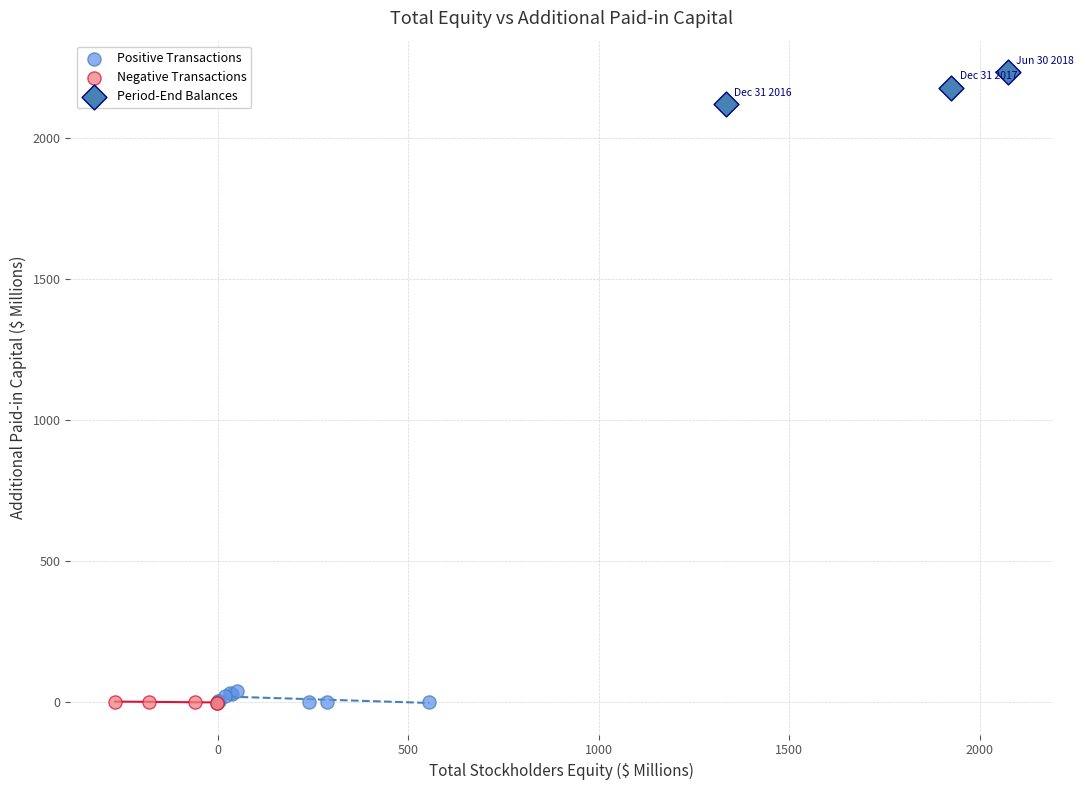

Which series contains the highest Y value?

Period-End Balances